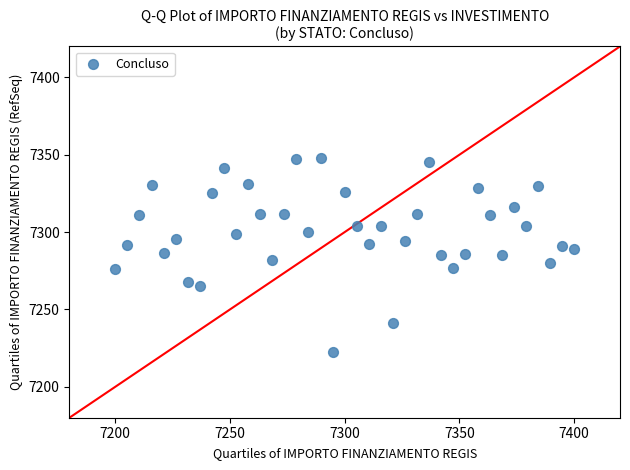

What is the range of Y values (max minus min)?

125.5